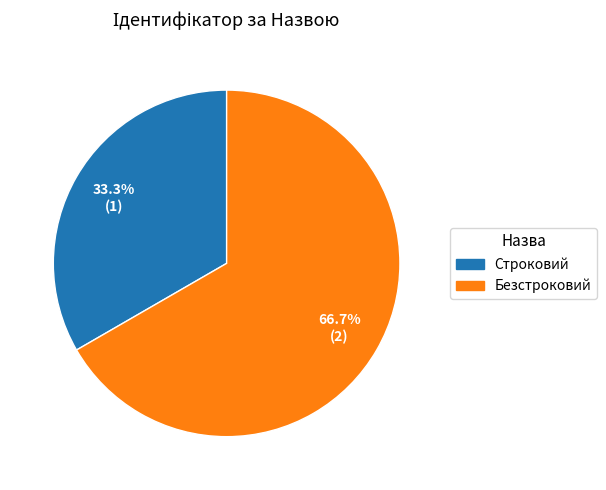

True or false: Безстроковий accounts for 67% of the total.

True